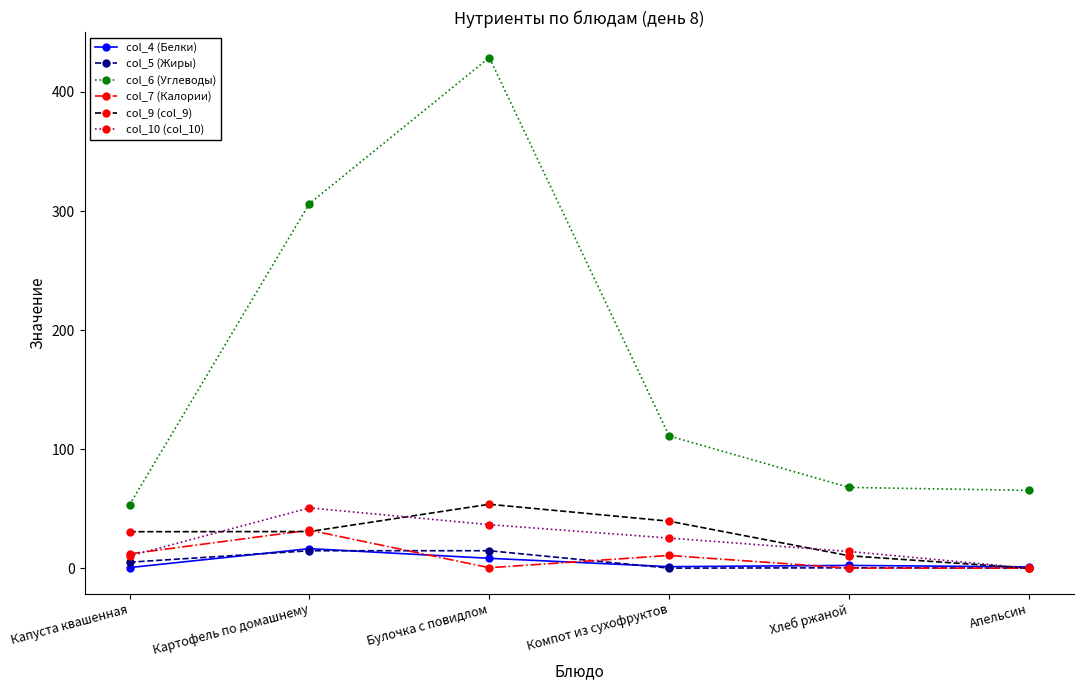

What is the difference between the col_10 (col_10) values at Хлеб ржаной and Капуста квашенная?

3.8